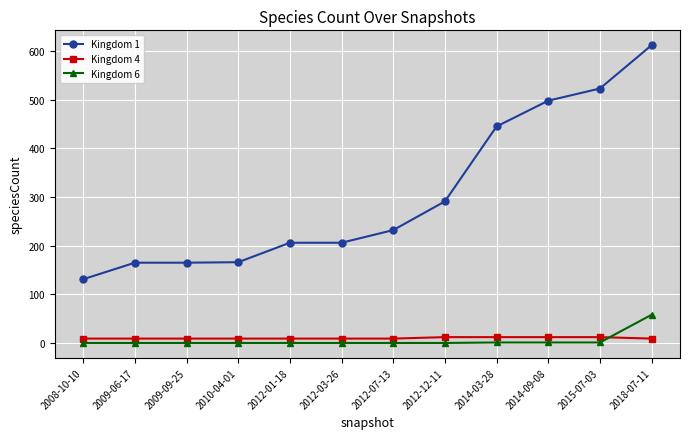

True or false: Kingdom 4 and Kingdom 6 intersect in this chart.

True